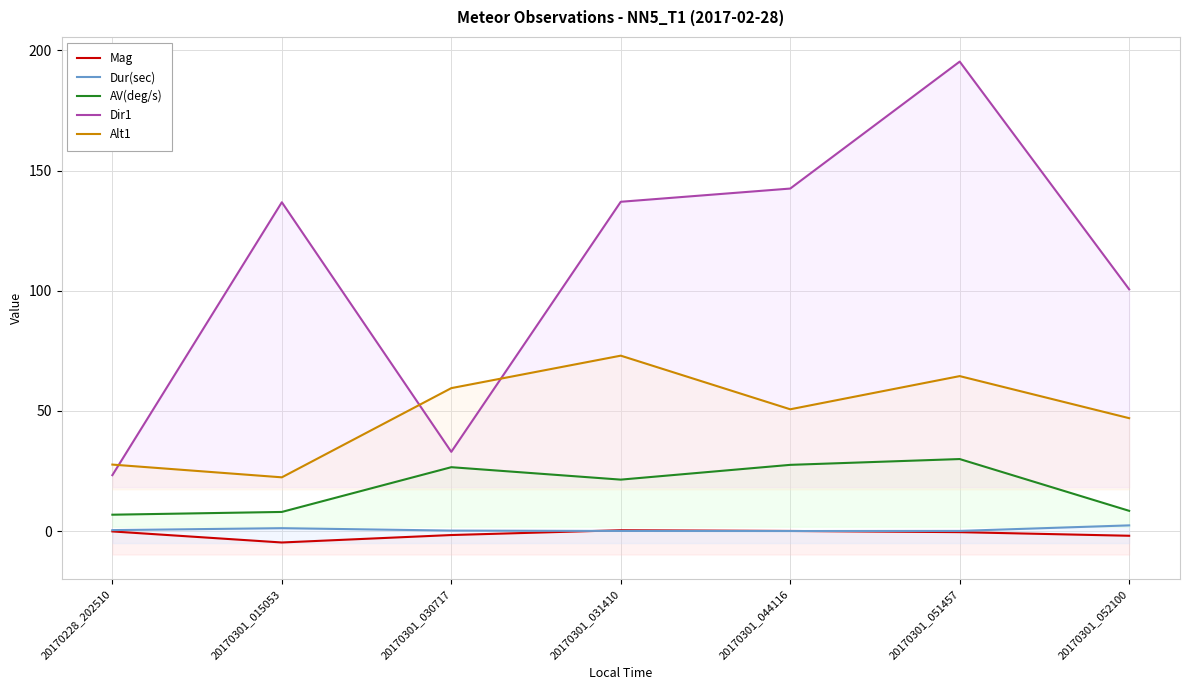

What is the value of the AV(deg/s) point at the 1st from the left?

6.9